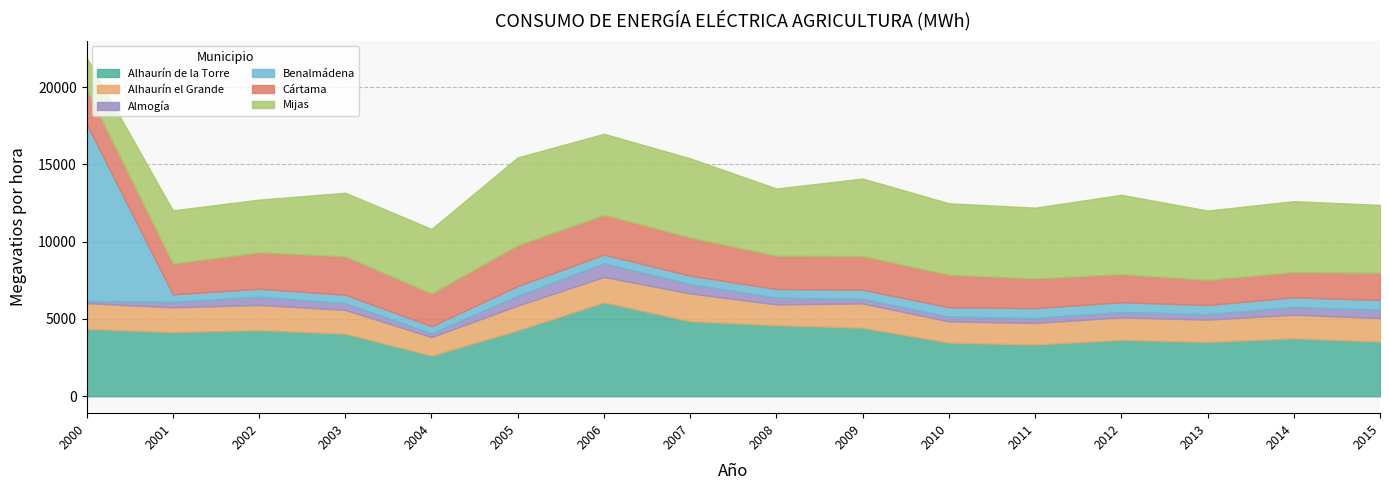

At which label is Almogía closest to 506?

2014